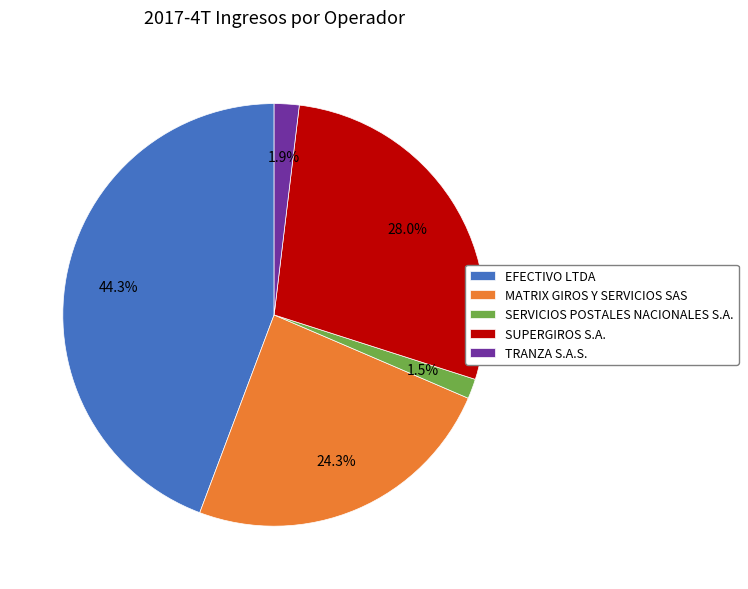

Does SERVICIOS POSTALES NACIONALES S.A. account for over 50% of the chart?

No